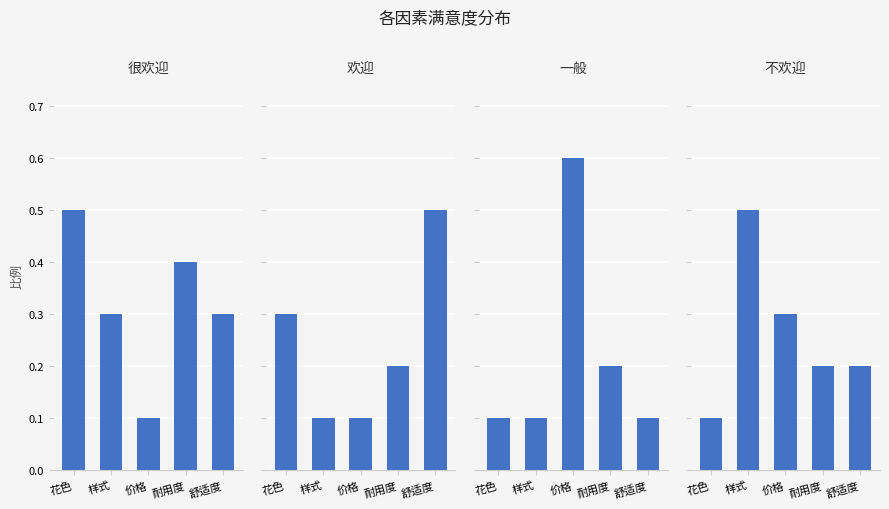

What is the maximum value shown in the chart?

0.6